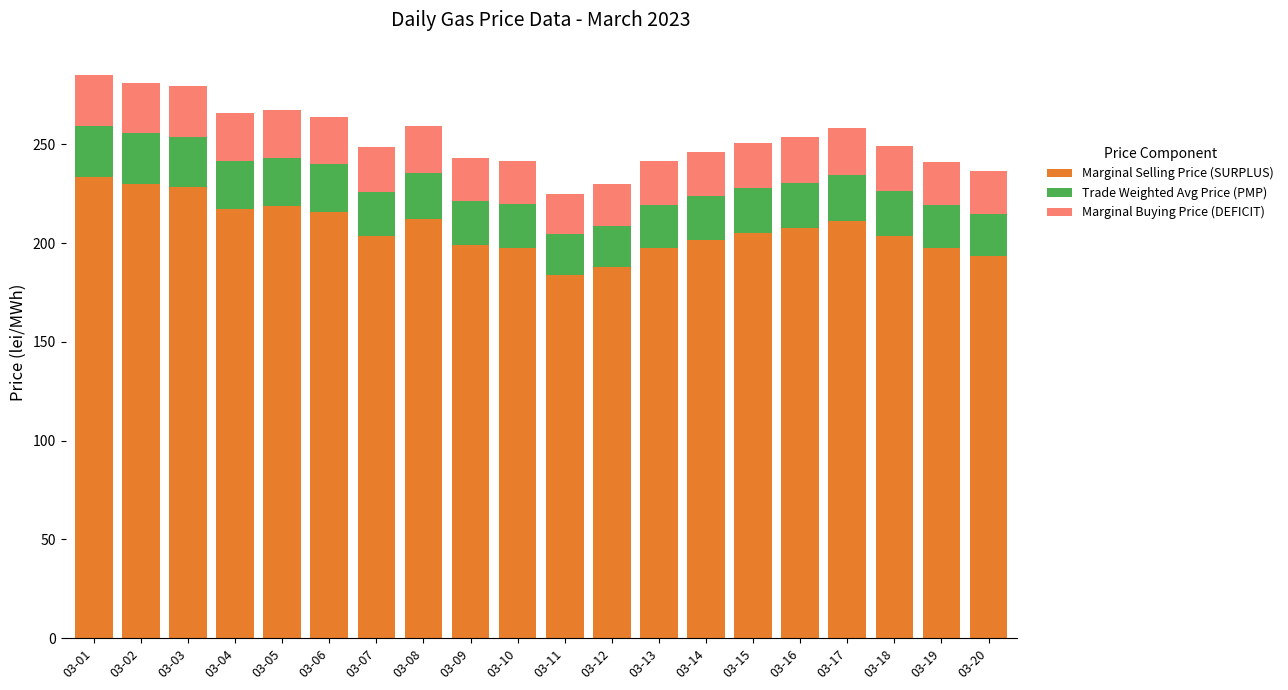

What is the total value across all series at 03-19?

241.1